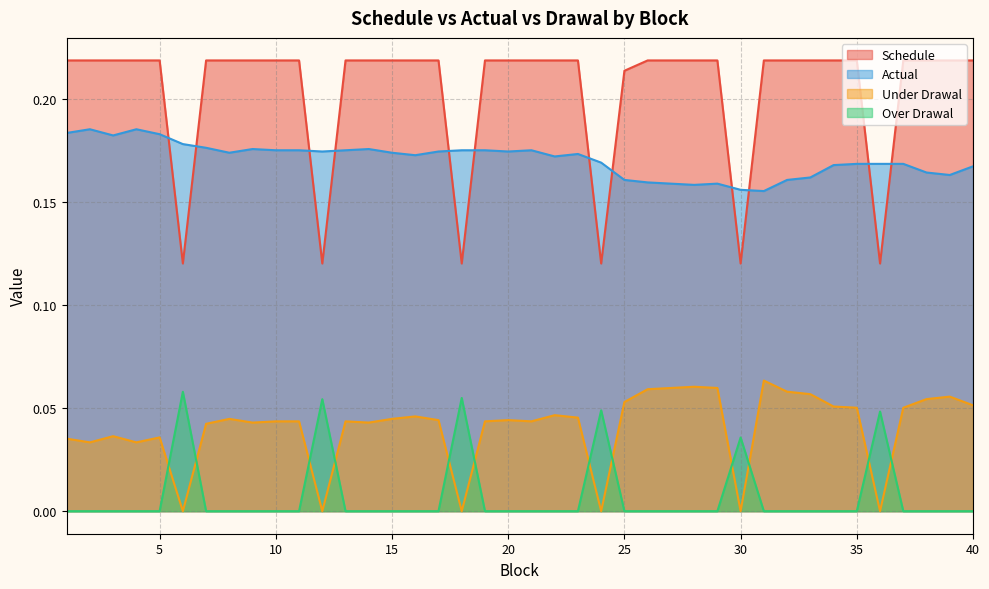

True or false: Actual has a value of 0.2 at 31.

True